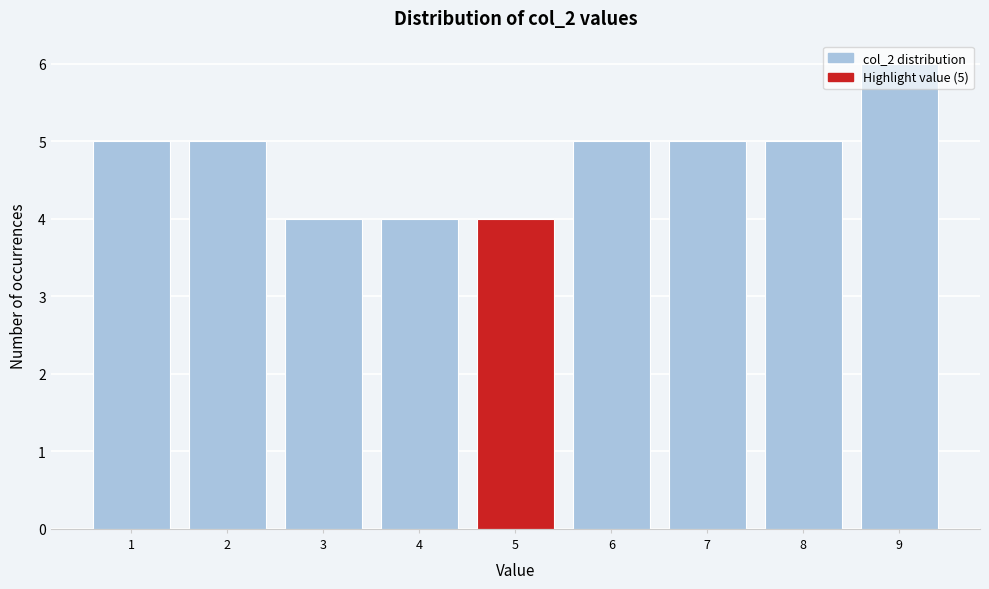

True or false: the data shows 1 at 1.

False